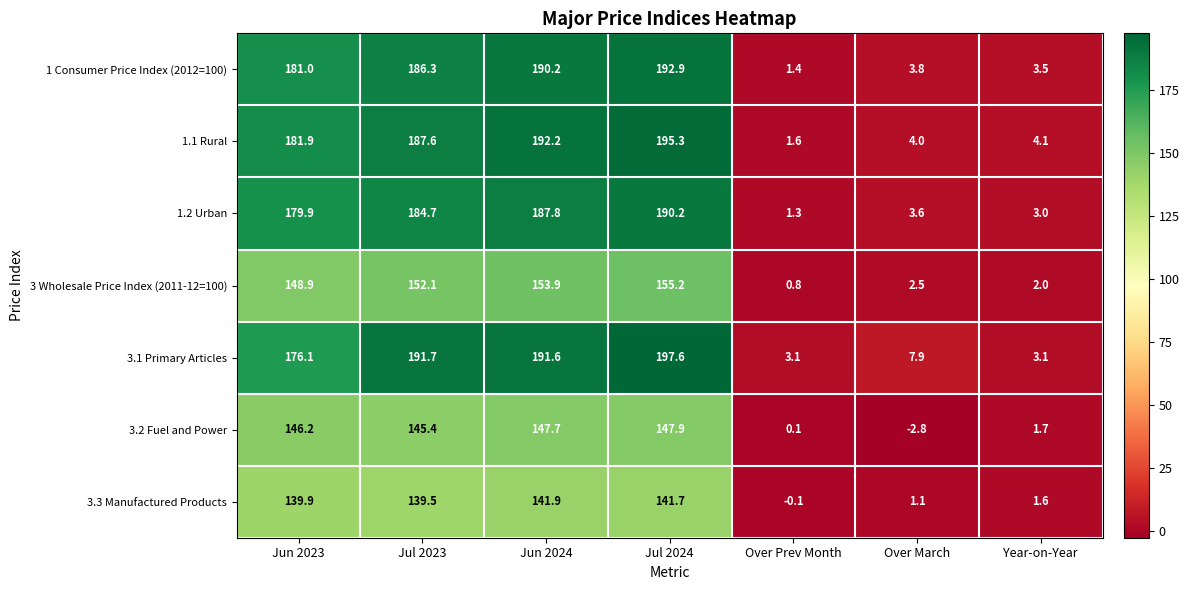

What is the difference between the maximum and second lowest values in the 1.1 Rural series?

191.3